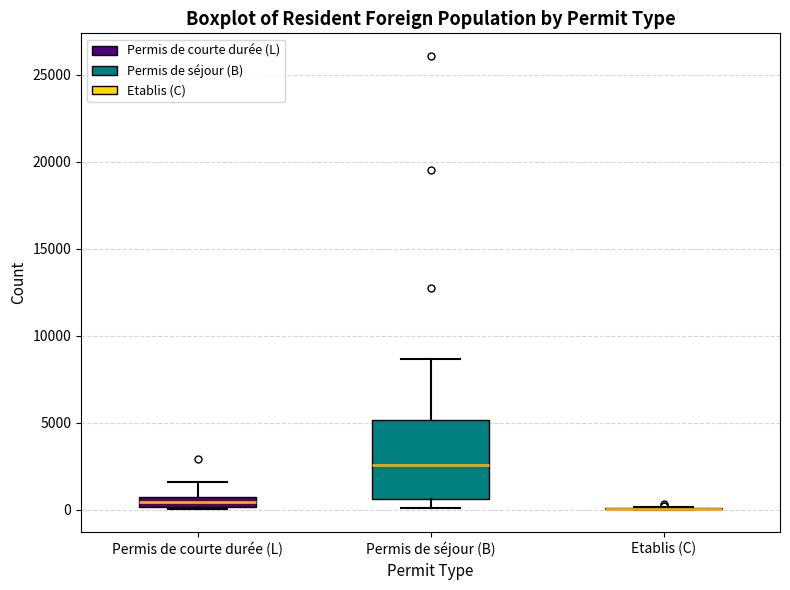

Where is the upper edge of the box for Permis de courte durée (L) on the y-axis? The values are not printed on the chart, so give them approximately, as read against the axis.

500